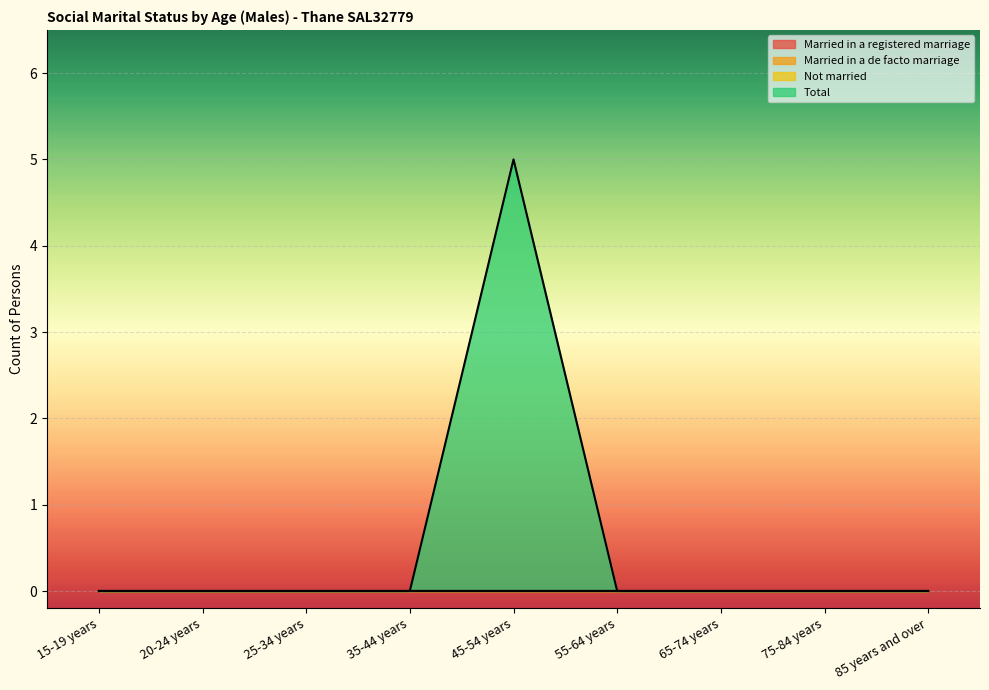

Between 15-19 years and 25-34 years, which is larger?

15-19 years